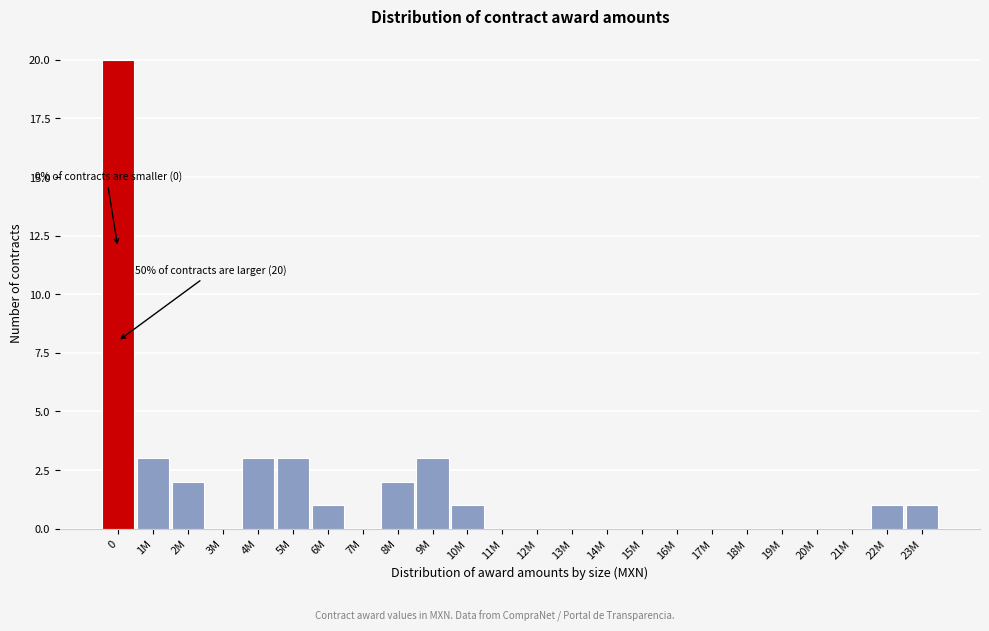

Reading left to right, what are all the values shown in this chart?

0=20	1M=3	2M=2	3M=0	4M=3	5M=3	6M=1	7M=0	8M=2	9M=3	10M=1	11M=0	12M=0	13M=0	14M=0	15M=0	16M=0	17M=0	18M=0	19M=0	20M=0	21M=0	22M=1	23M=1